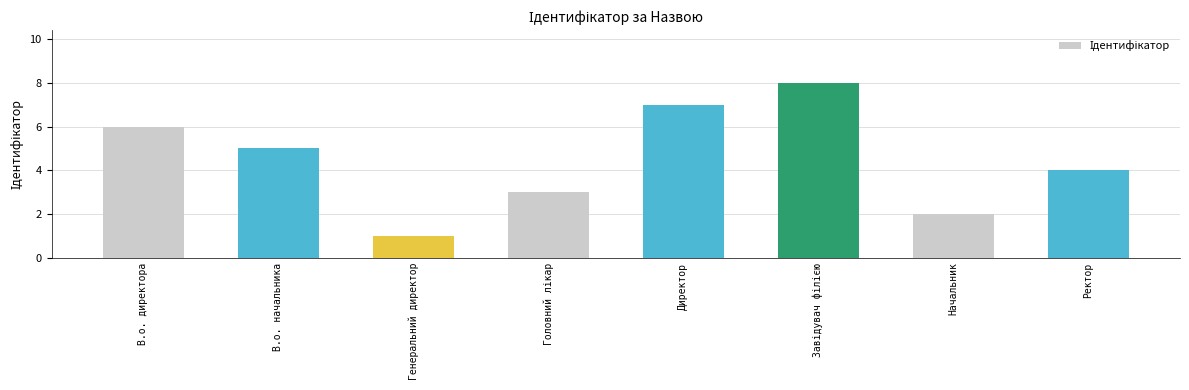

Reading right to left, extract all data points from this chart.

4	2	8	7	3	1	5	6